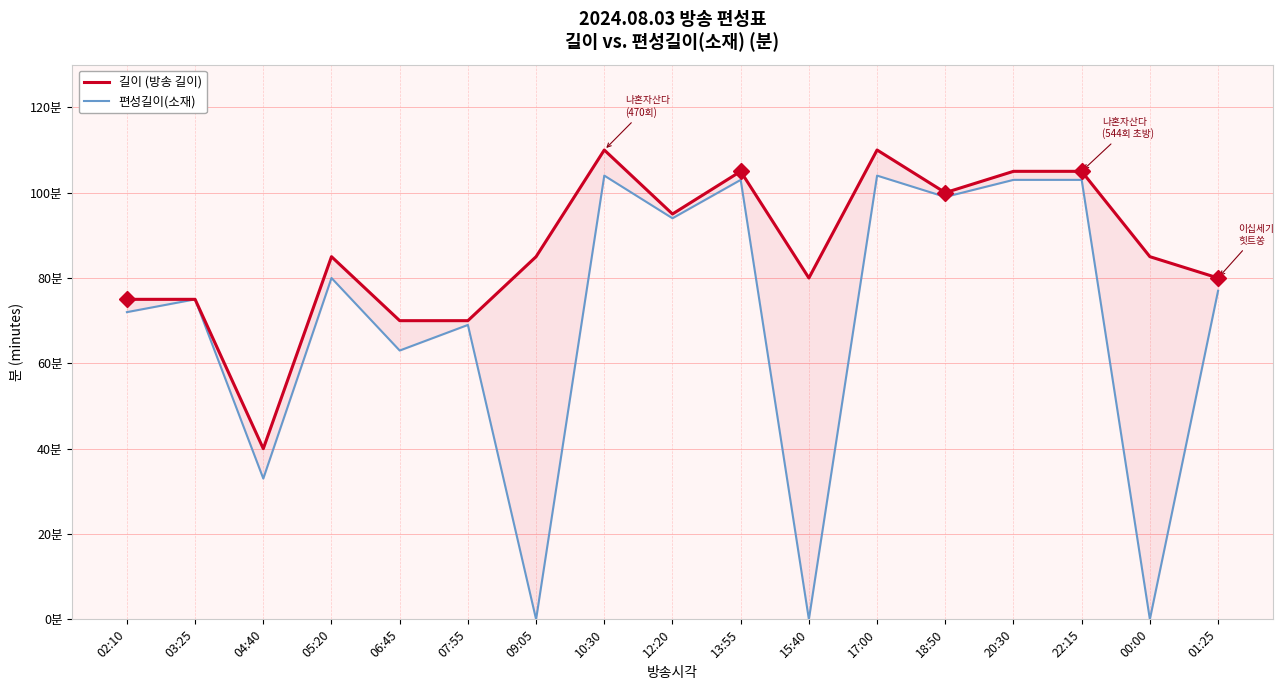

List the series in order of their overall mean, highest first.

길이 (방송 길이), 편성길이(소재)